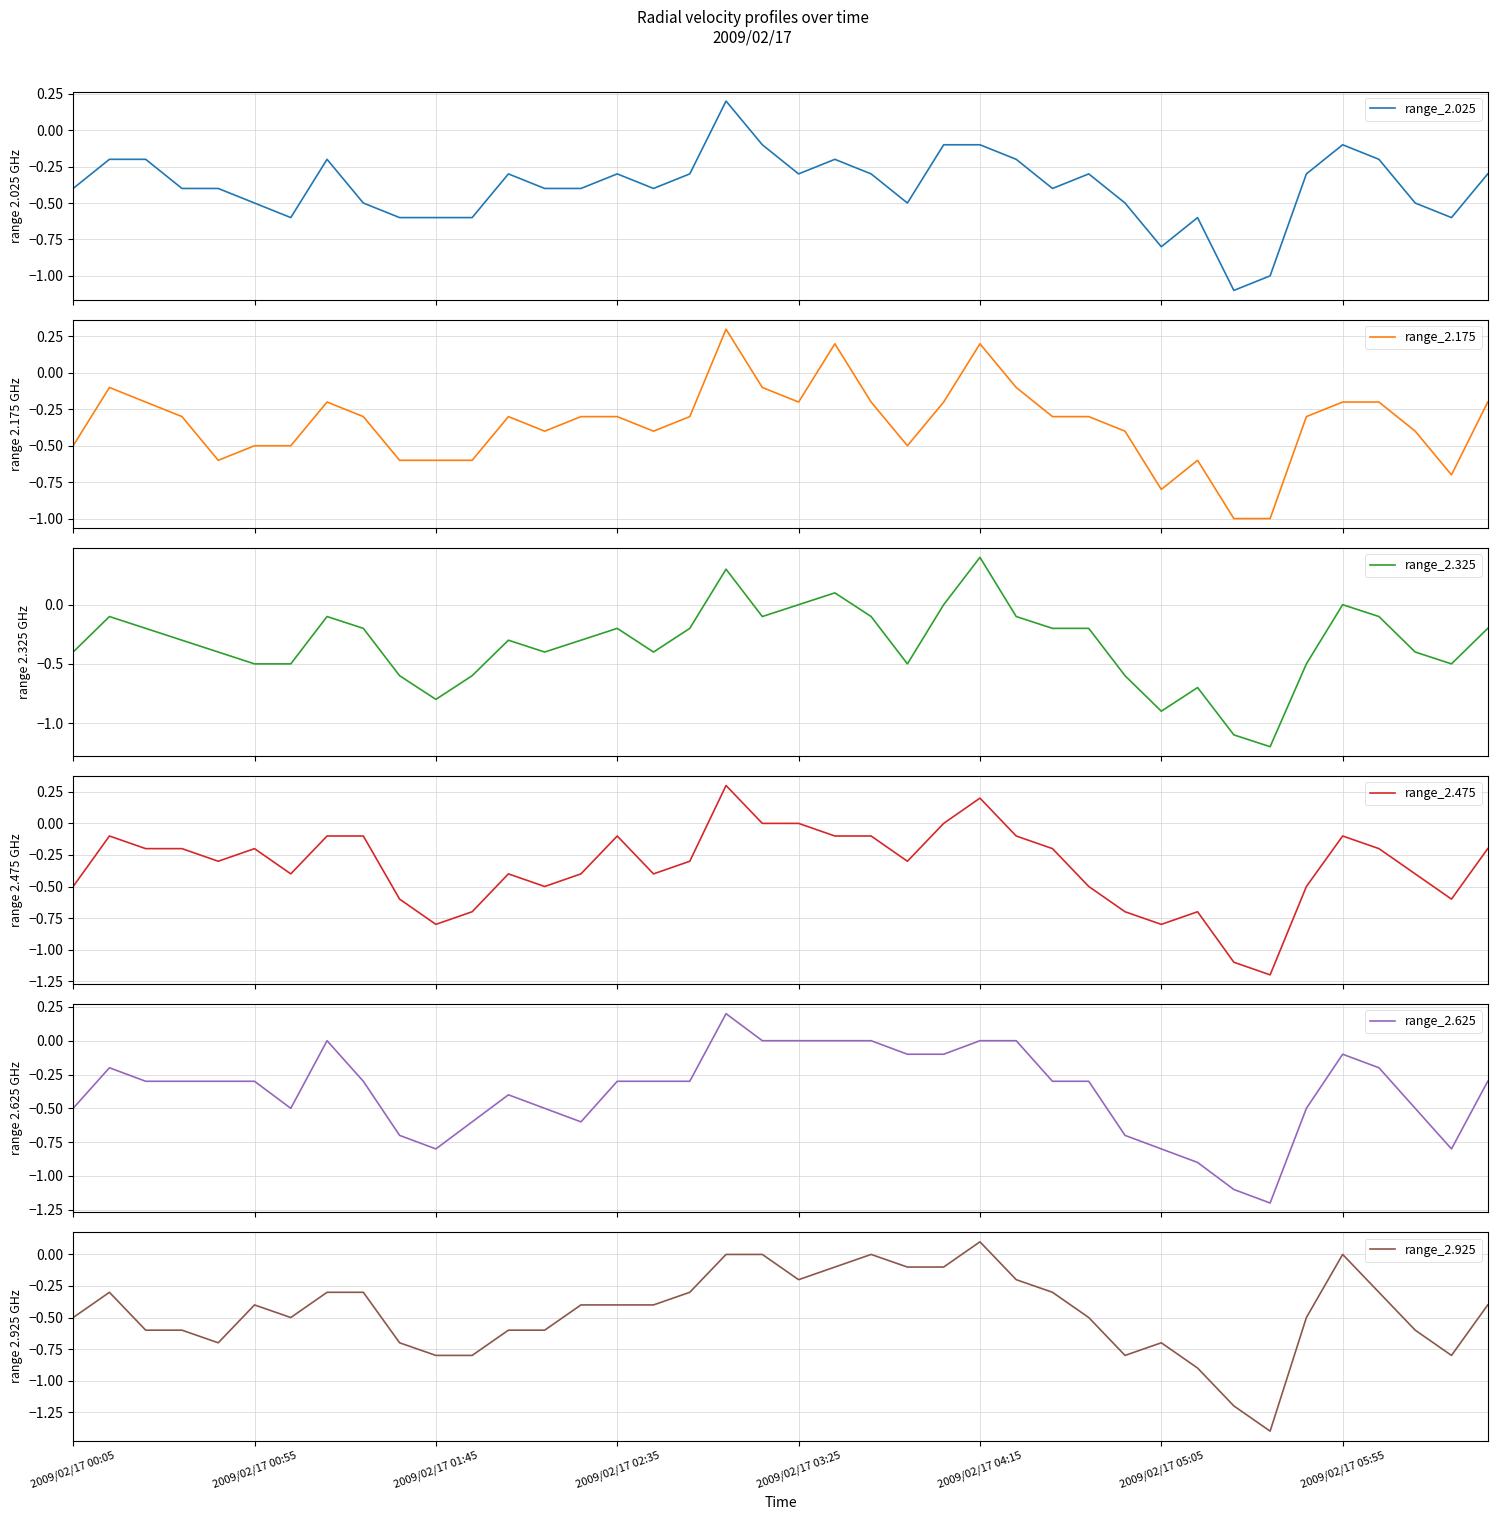

Is this an area chart (filled region under the line)?

No